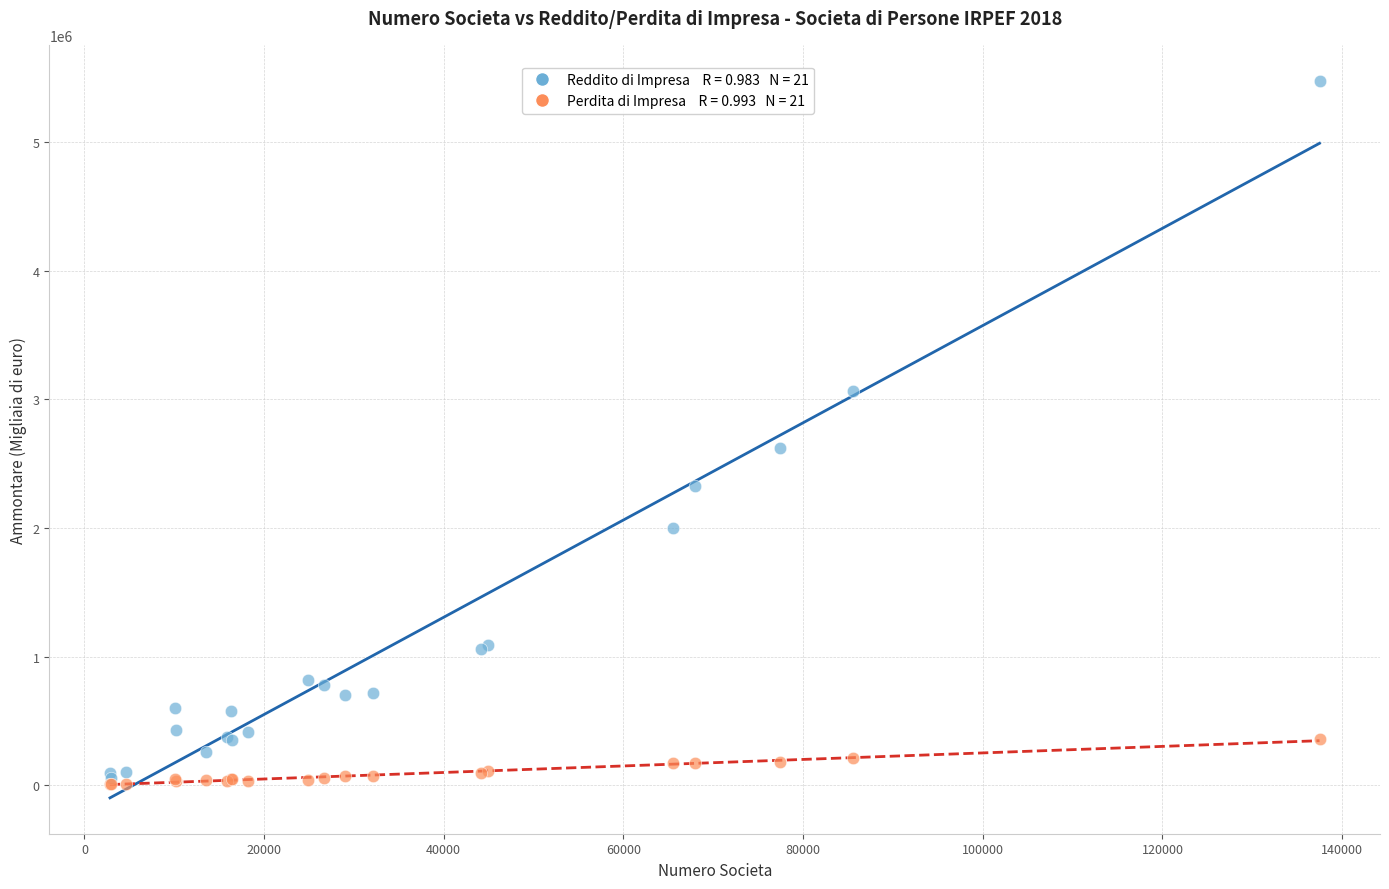

Across all series, what Y value is closest to 2742916?

2618866